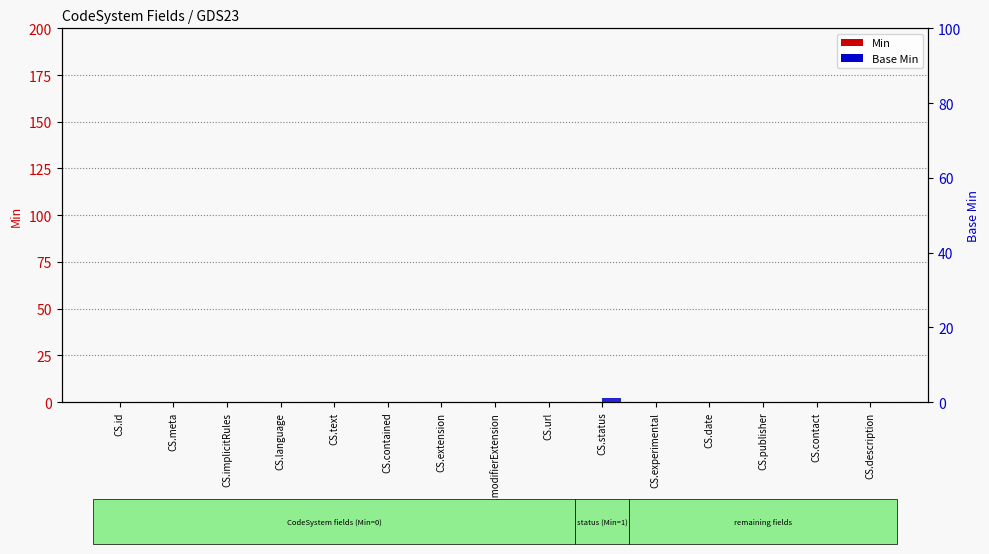

Rank the series by their average value, from highest to lowest.

Base Min, Min